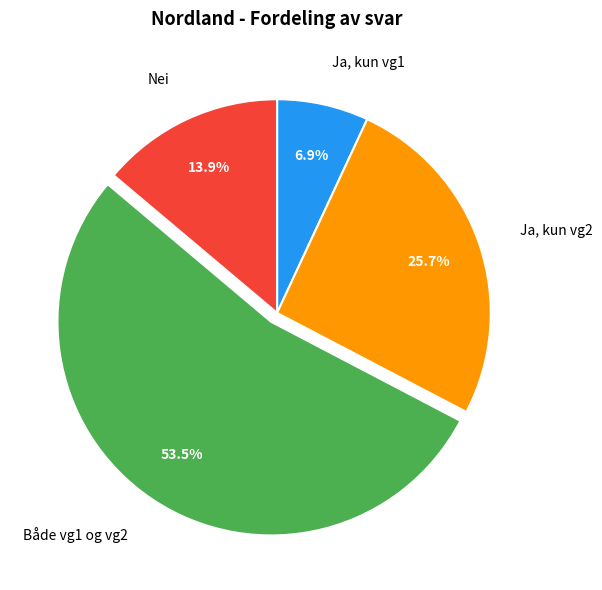

To the nearest percent, what percentage of the pie is Nei?

14%